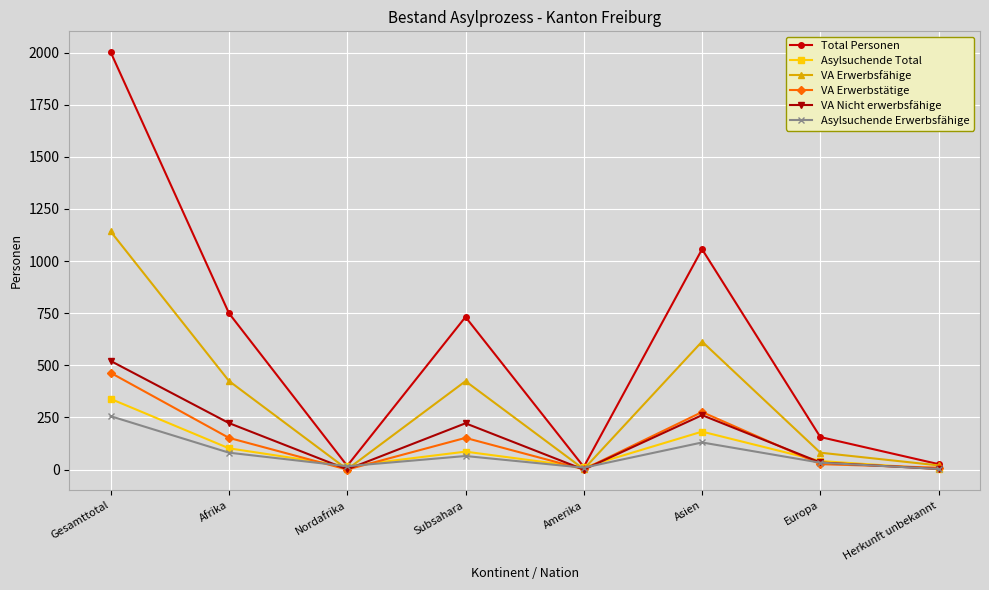

Which category has the highest value across all series?

Gesamttotal